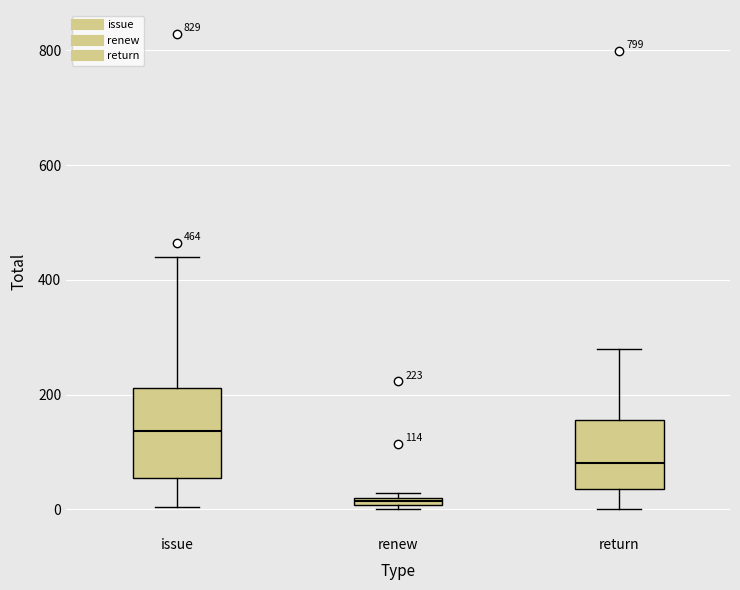

Which box has the highest median line?

issue